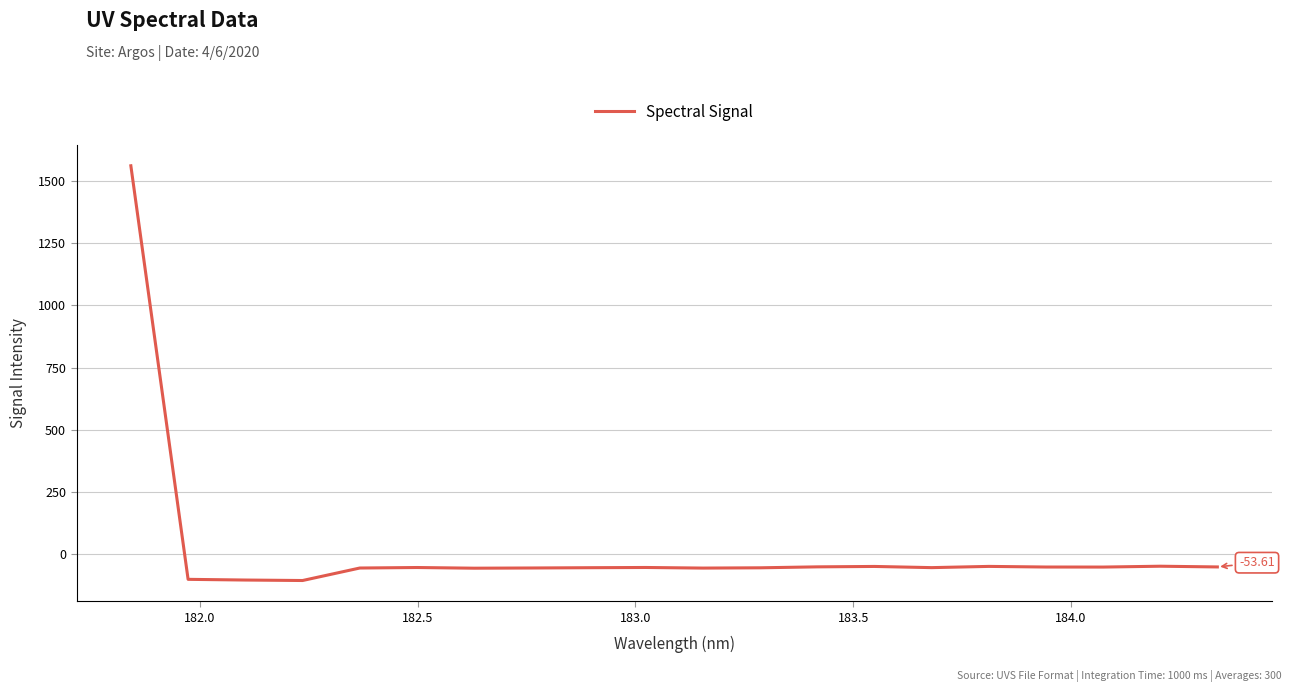

What is the difference between the maximum and minimum values?

1671.4